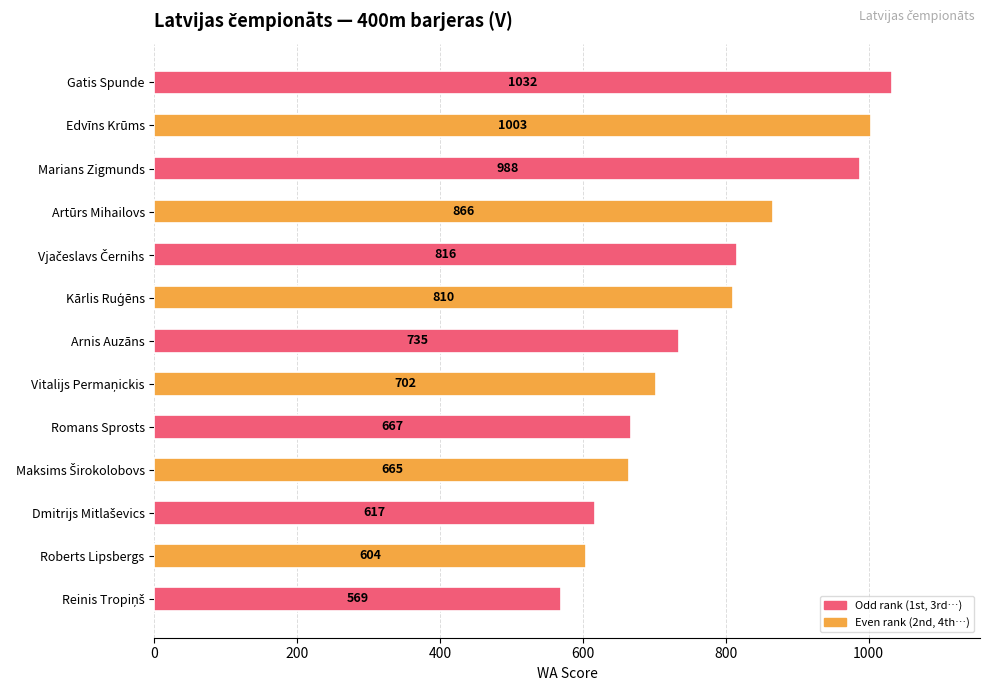

Reading top to bottom, transcribe all the data shown in this chart.

1032	1003	988	866	816	810	735	702	667	665	617	604	569